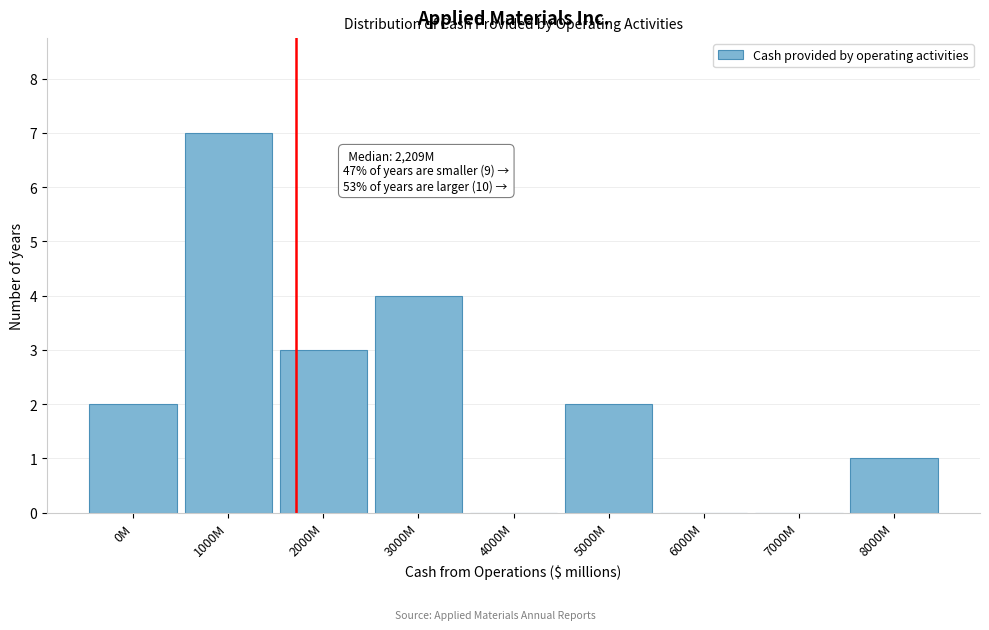

Reading left to right, extract all data points from this chart.

0M=2	1000M=7	2000M=3	3000M=4	4000M=0	5000M=2	6000M=0	7000M=0	8000M=1